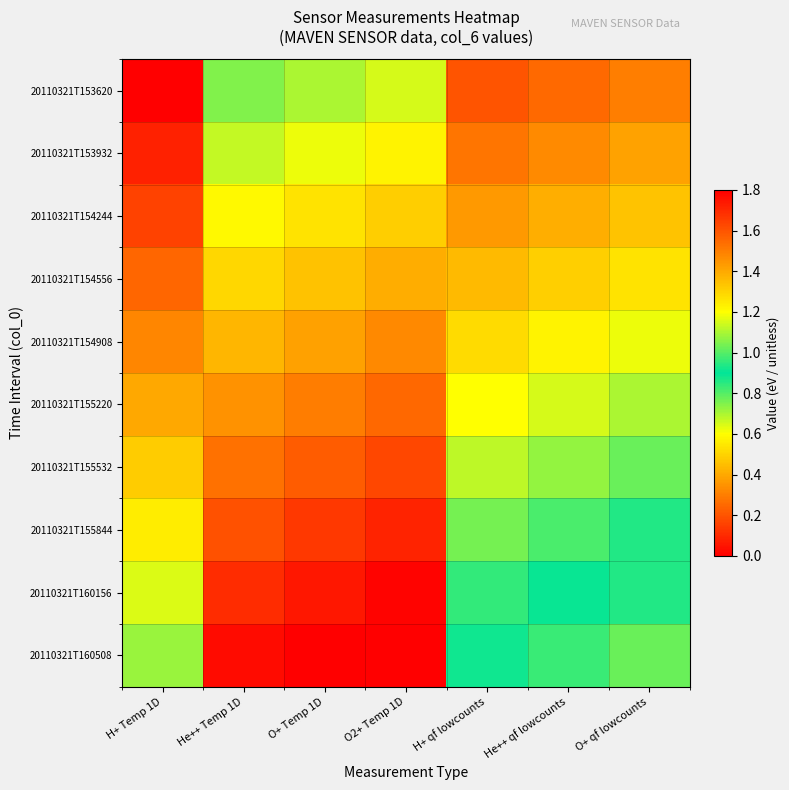

Reading left to right, transcribe all the data shown in this chart.

20110321T153620: H+ Temp 1D=0.0	He++ Temp 1D=1.1	O+ Temp 1D=1.1	O2+ Temp 1D=1.1	H+ qf lowcounts=0.2	He++ qf lowcounts=0.2	O+ qf lowcounts=0.3
20110321T153932: H+ Temp 1D=0.1	He++ Temp 1D=1.1	O+ Temp 1D=1.2	O2+ Temp 1D=1.2	H+ qf lowcounts=0.3	He++ qf lowcounts=0.3	O+ qf lowcounts=0.4
20110321T154244: H+ Temp 1D=0.2	He++ Temp 1D=1.2	O+ Temp 1D=1.3	O2+ Temp 1D=1.3	H+ qf lowcounts=0.4	He++ qf lowcounts=0.4	O+ qf lowcounts=0.5
20110321T154556: H+ Temp 1D=0.2	He++ Temp 1D=1.3	O+ Temp 1D=1.3	O2+ Temp 1D=1.4	H+ qf lowcounts=0.4	He++ qf lowcounts=0.5	O+ qf lowcounts=0.5
20110321T154908: H+ Temp 1D=0.3	He++ Temp 1D=1.4	O+ Temp 1D=1.4	O2+ Temp 1D=1.5	H+ qf lowcounts=0.5	He++ qf lowcounts=0.6	O+ qf lowcounts=0.6
20110321T155220: H+ Temp 1D=0.4	He++ Temp 1D=1.4	O+ Temp 1D=1.5	O2+ Temp 1D=1.6	H+ qf lowcounts=0.6	He++ qf lowcounts=0.7	O+ qf lowcounts=0.7
20110321T155532: H+ Temp 1D=0.5	He++ Temp 1D=1.5	O+ Temp 1D=1.6	O2+ Temp 1D=1.6	H+ qf lowcounts=0.7	He++ qf lowcounts=0.7	O+ qf lowcounts=0.8
20110321T155844: H+ Temp 1D=0.6	He++ Temp 1D=1.6	O+ Temp 1D=1.7	O2+ Temp 1D=1.7	H+ qf lowcounts=0.8	He++ qf lowcounts=0.8	O+ qf lowcounts=0.9
20110321T160156: H+ Temp 1D=0.6	He++ Temp 1D=1.7	O+ Temp 1D=1.7	O2+ Temp 1D=1.8	H+ qf lowcounts=0.8	He++ qf lowcounts=0.9	O+ qf lowcounts=0.9
20110321T160508: H+ Temp 1D=0.7	He++ Temp 1D=1.8	O+ Temp 1D=1.8	O2+ Temp 1D=1.9	H+ qf lowcounts=0.9	He++ qf lowcounts=1.0	O+ qf lowcounts=1.0